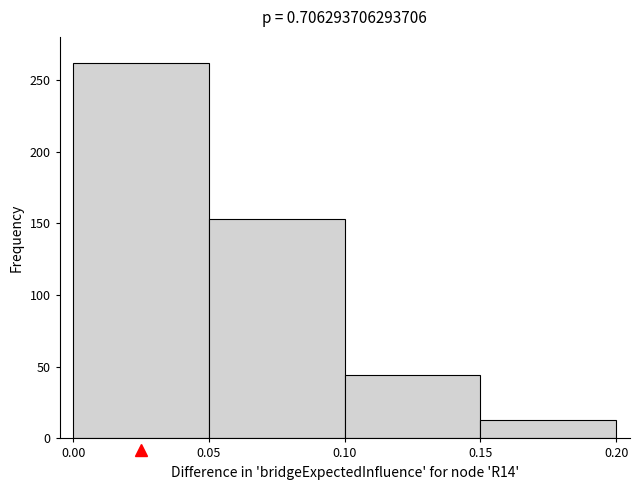

Reading left to right, list every bar in this chart as the range it spans on the x-axis followed by its height. The values are not printed on the chart, so give them approximately, as read against the axis.

0.00 to 0.05: 260
0.05 to 0.10: 155
0.10 to 0.15: 45
0.15 to 0.20: 15